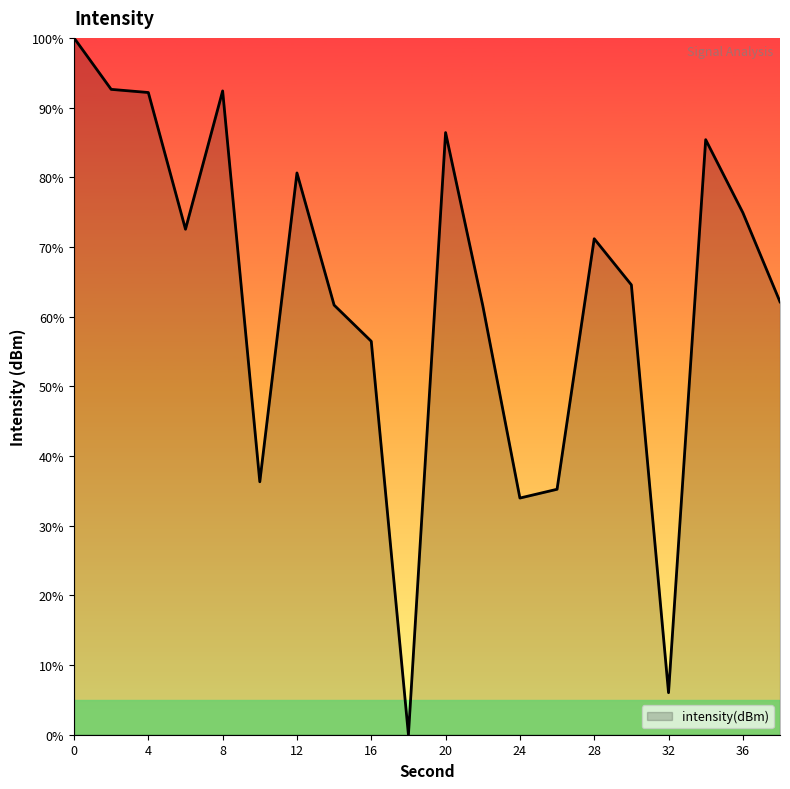

What is the greatest value displayed?

100.0